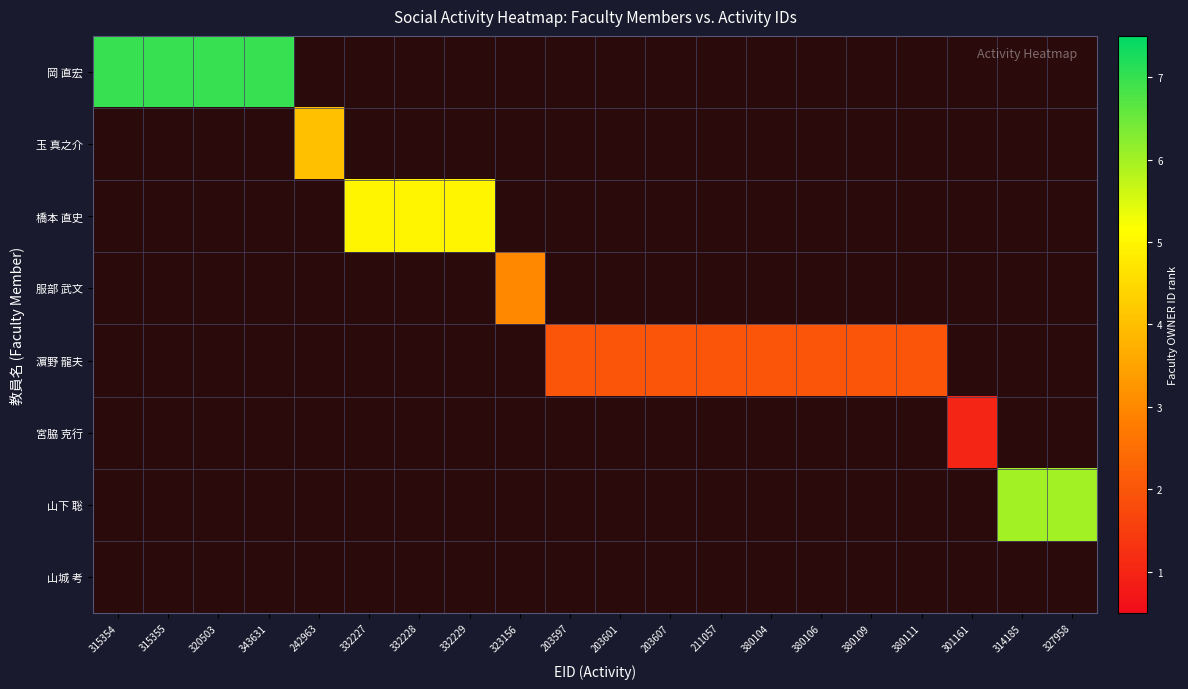

At which category is the sum across all series the highest?

315354